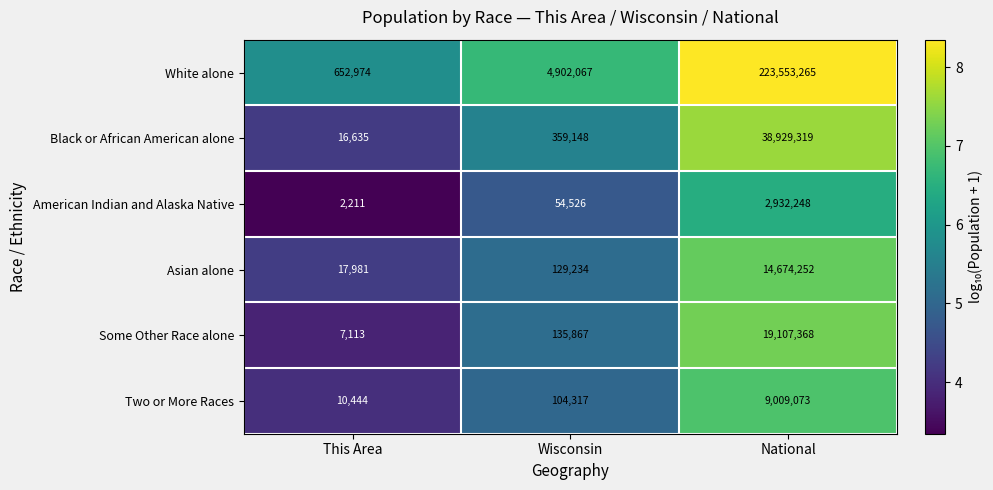

Which category has the highest value across all series?

National